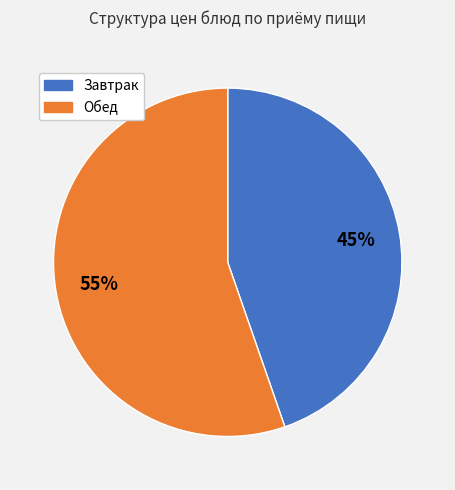

To the nearest percent, what is the average slice percentage?

50%